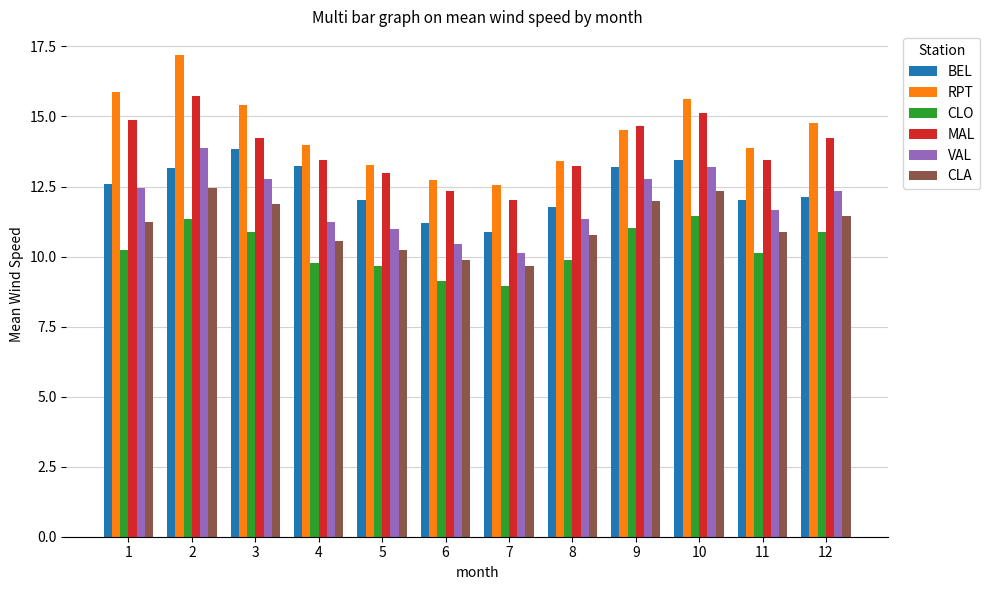

Which series has the largest range (max minus min)?

RPT